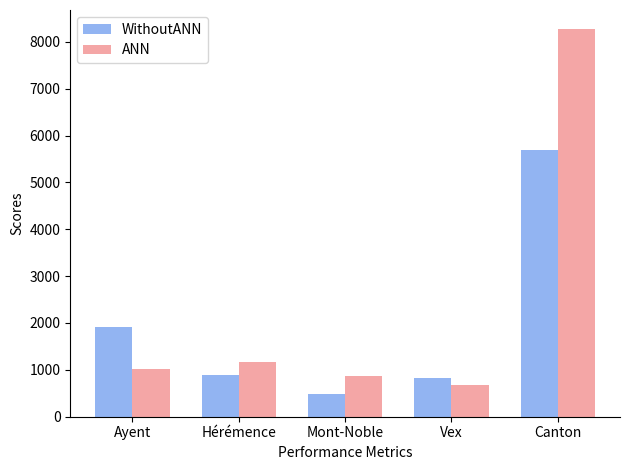

The value of WithoutANN at Canton is 5687. True or false?

True